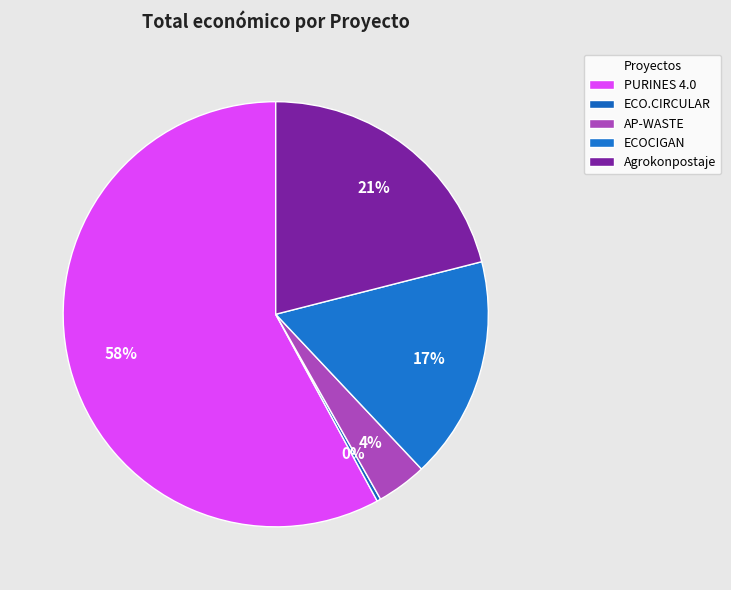

What is the ratio of the value at PURINES 4.0 to the value at ECO.CIRCULAR?

198.0